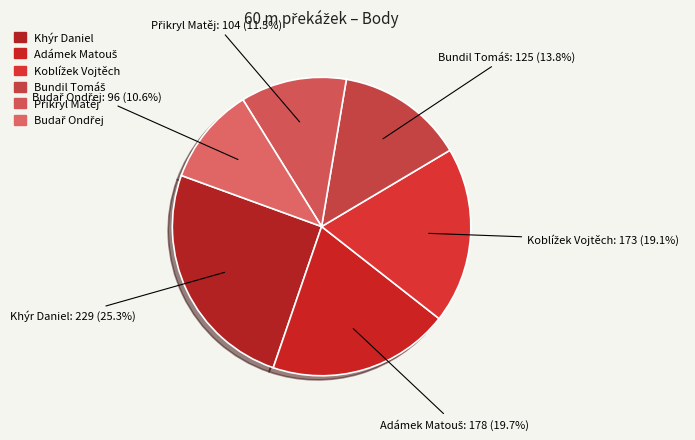

To the nearest percent, what is the average slice percentage?

17%